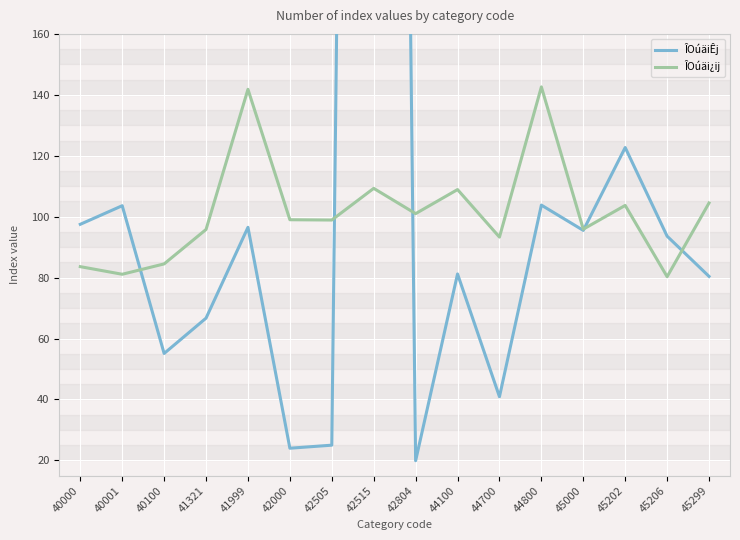

Which series has the widest spread of values?

ÎOúäiÊj